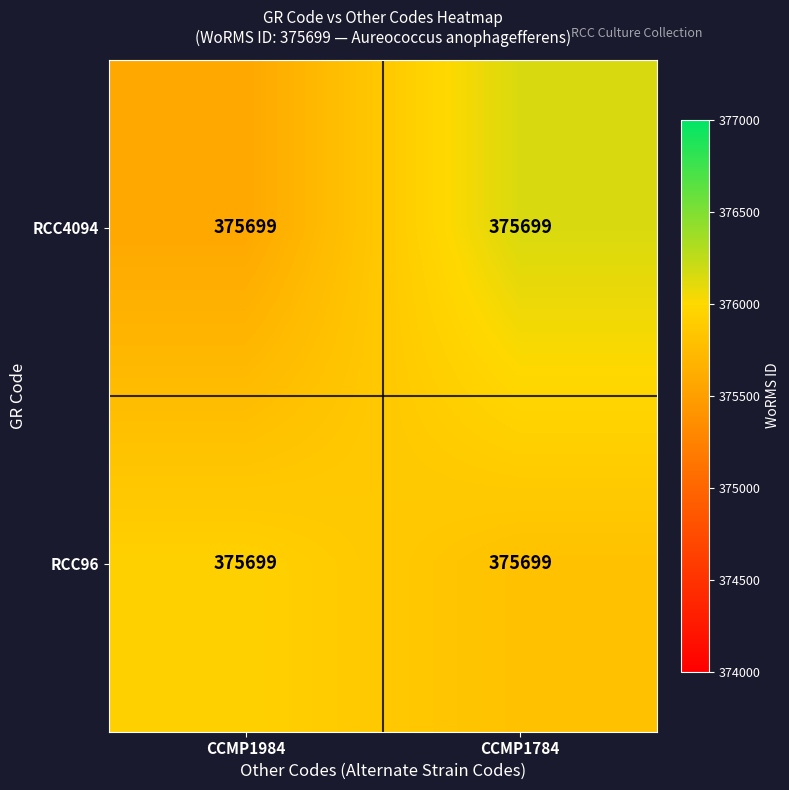

Which series changed the most between CCMP1984 and CCMP1784?

RCC4094